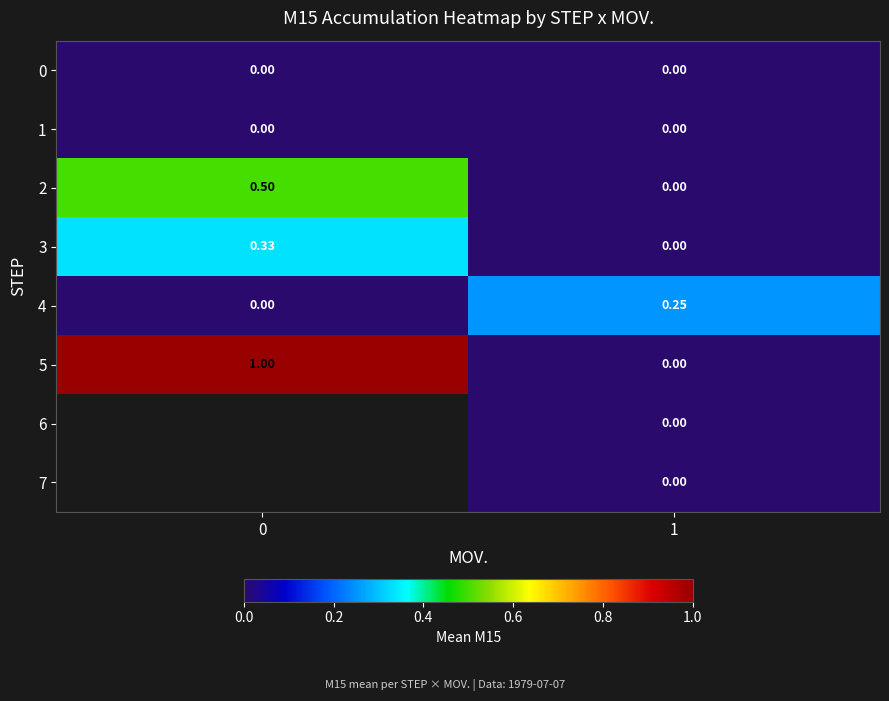

At which category is the sum across all series the highest?

1